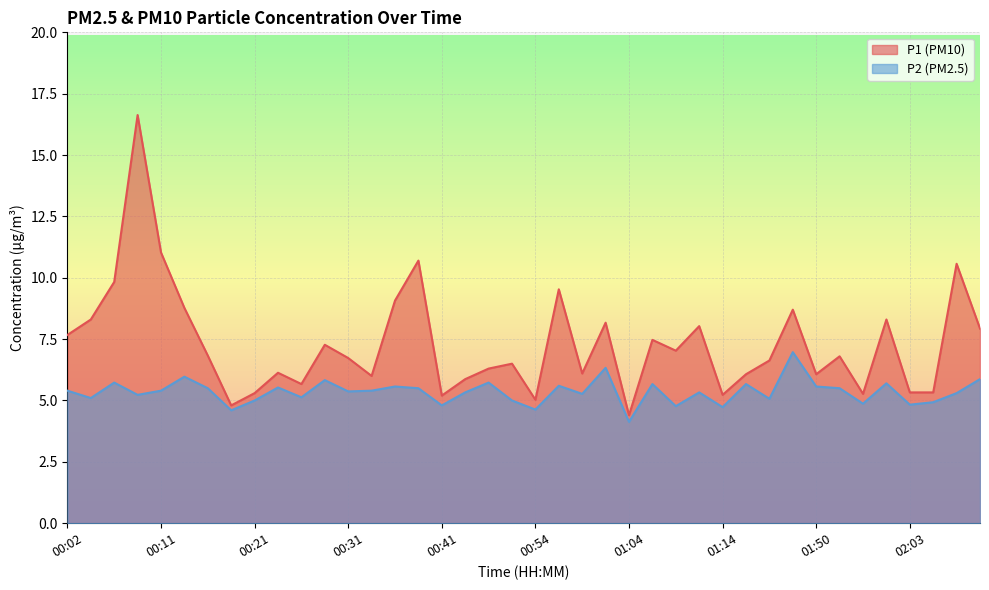

How many lines are shown in the chart?

2